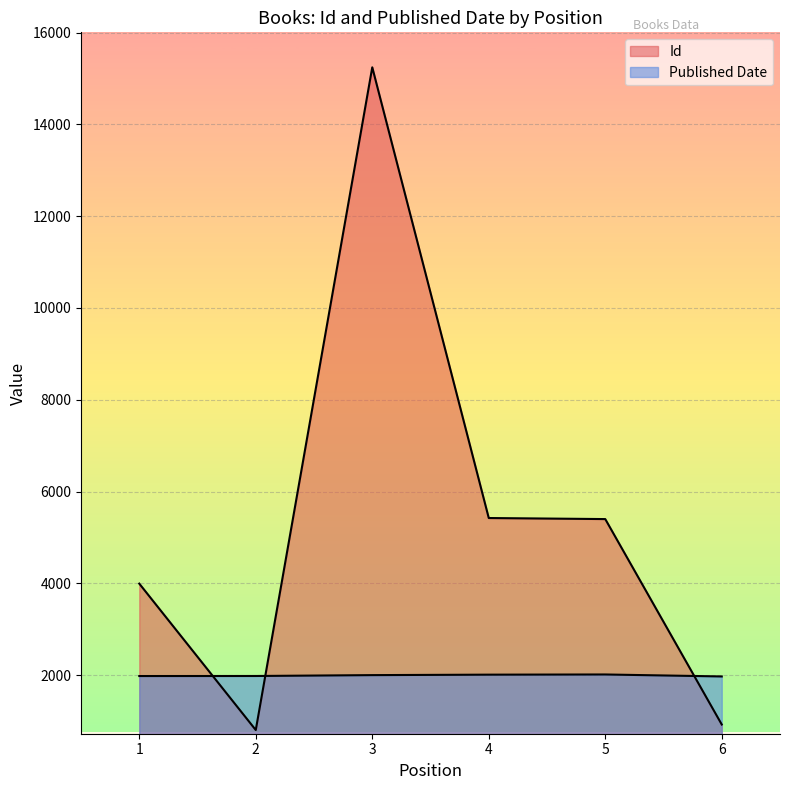

What is the average value of the Published Date series?

1995